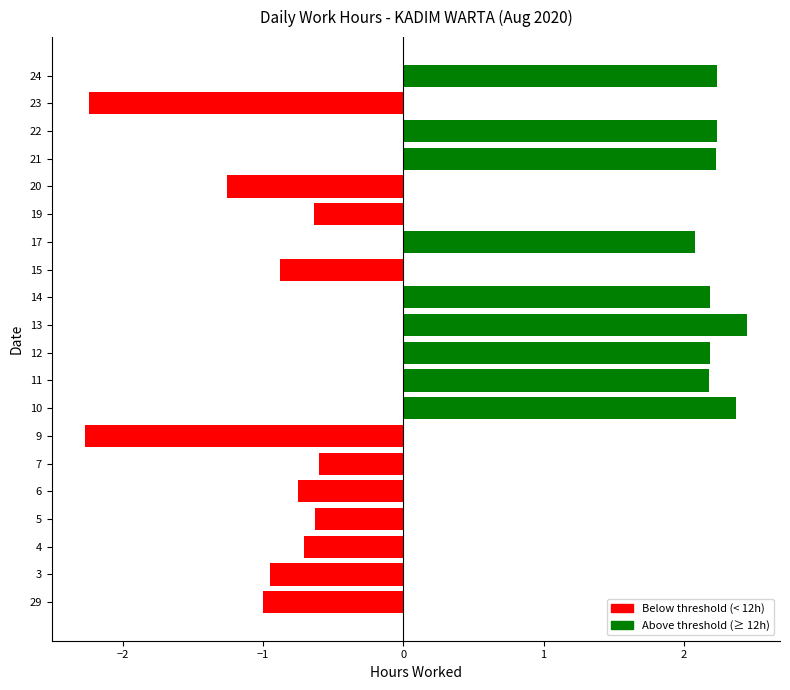

Is it true that the value at 3 is -0.3?

False